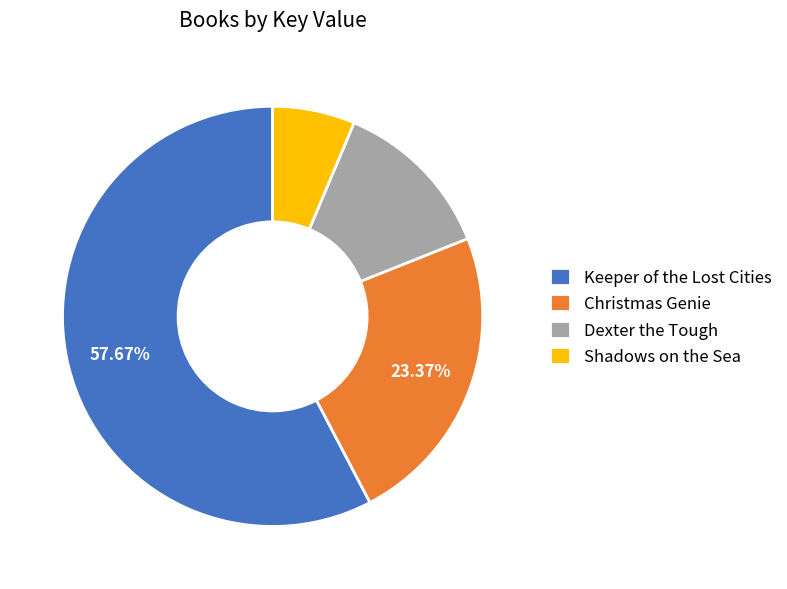

Combined, do Keeper of the Lost Cities and Christmas Genie account for over 50%?

Yes